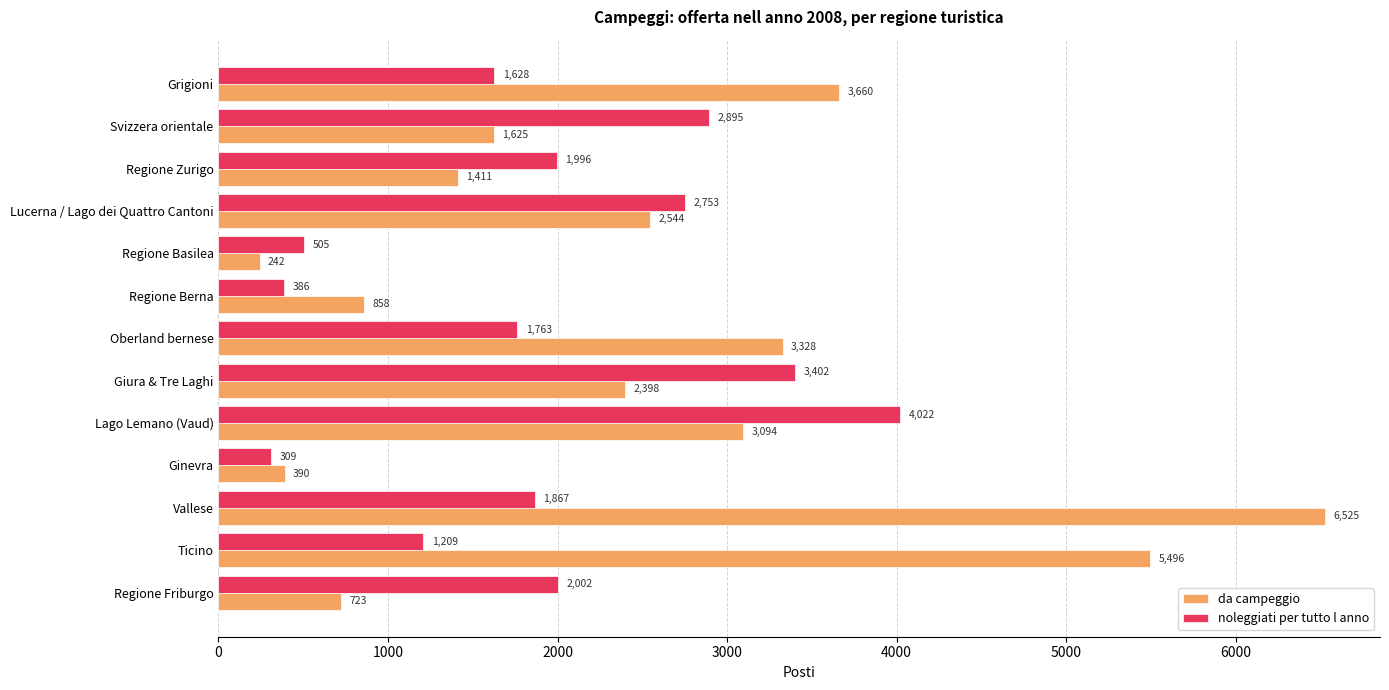

Which label corresponds to the smallest value in the chart?

Regione Basilea